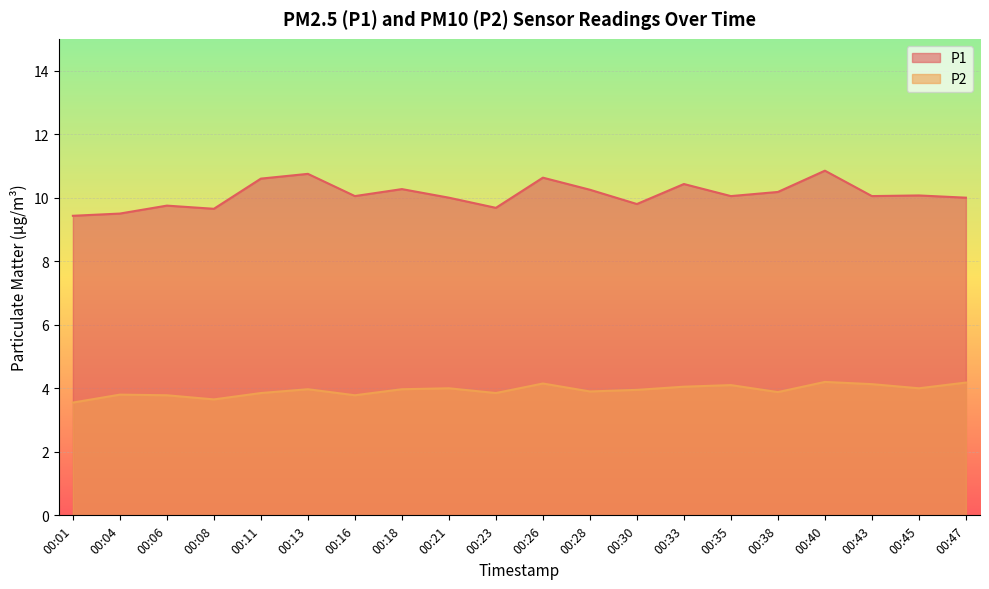

What is the difference between the maximum and minimum values in the P1 series?

1.4